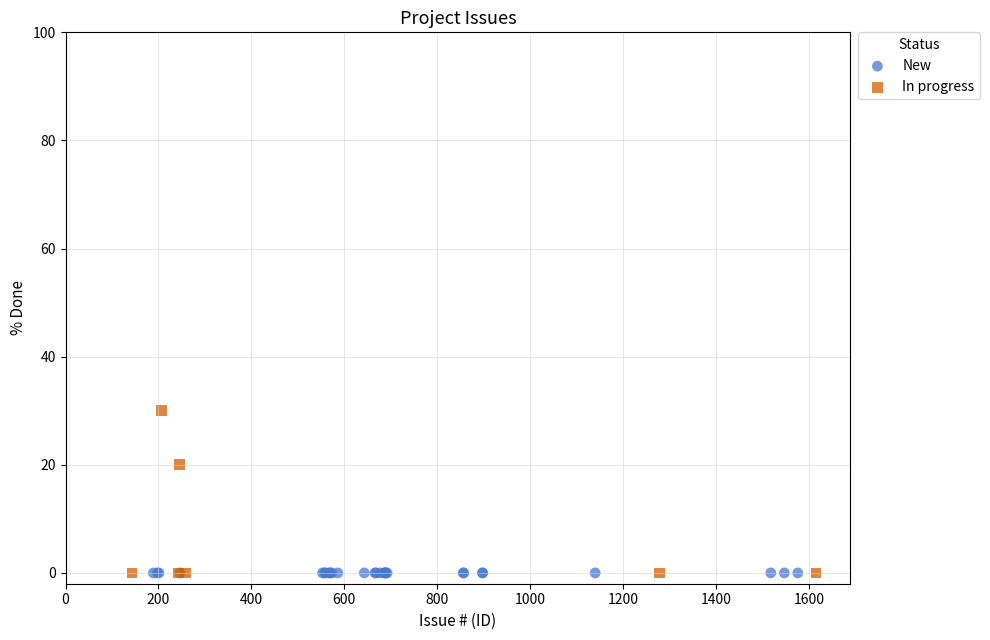

Which series reaches the maximum Y coordinate?

In progress